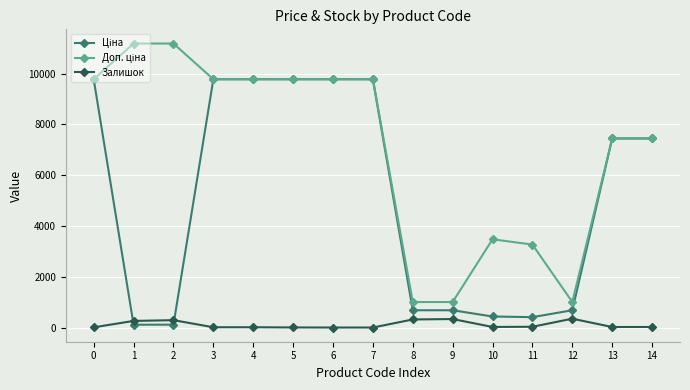

Where is Ціна nearest to the value 4943?

13